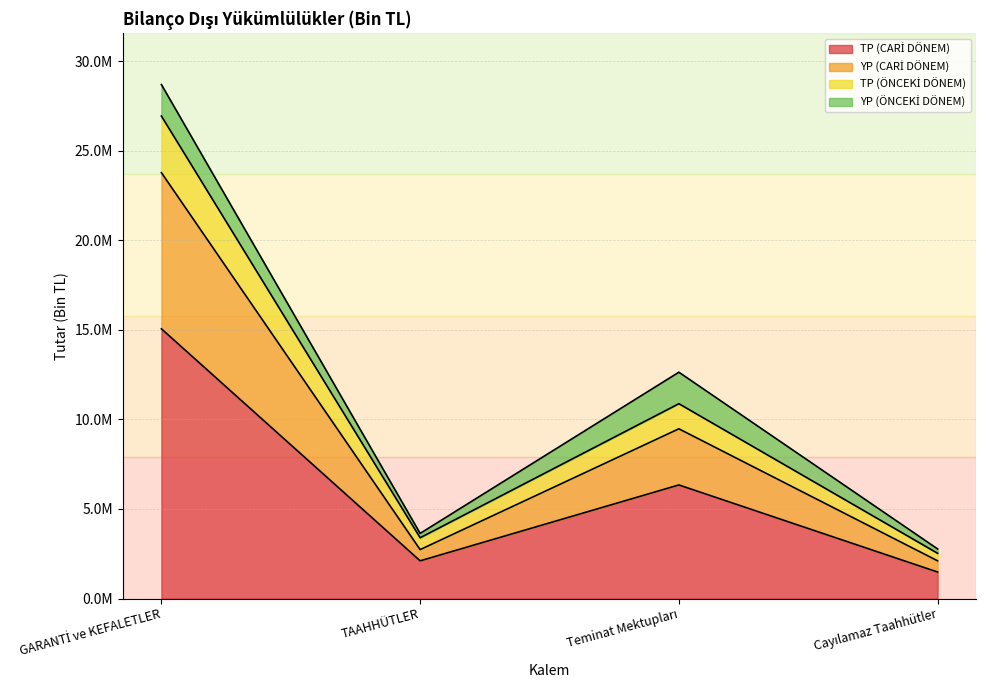

What is the difference between the TP (CARİ DÖNEM) values at GARANTİ ve KEFALETLER and Teminat Mektupları?

8723299